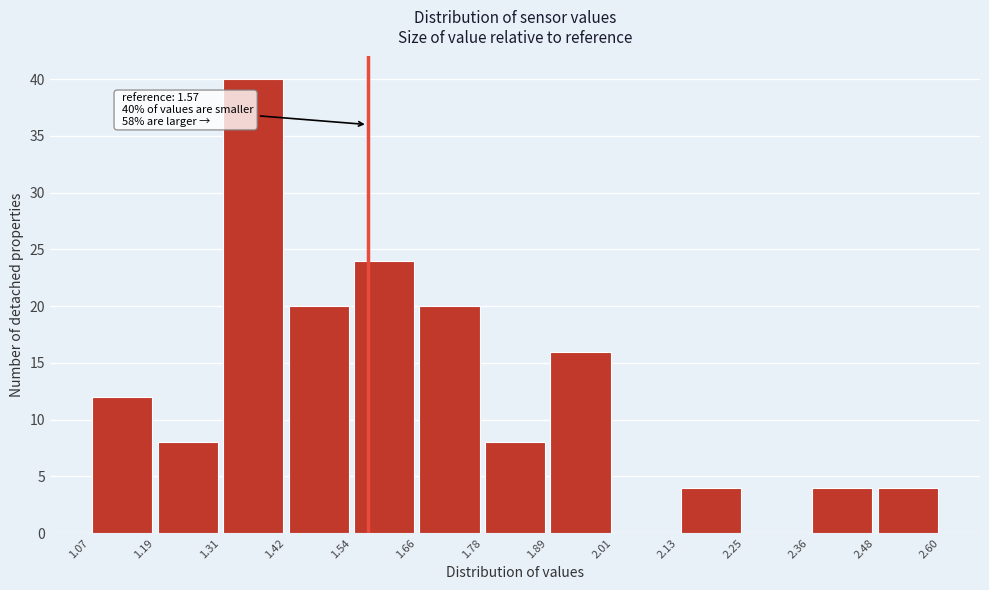

Over which range of the x-axis is the bar tallest?

1.31 to 1.42